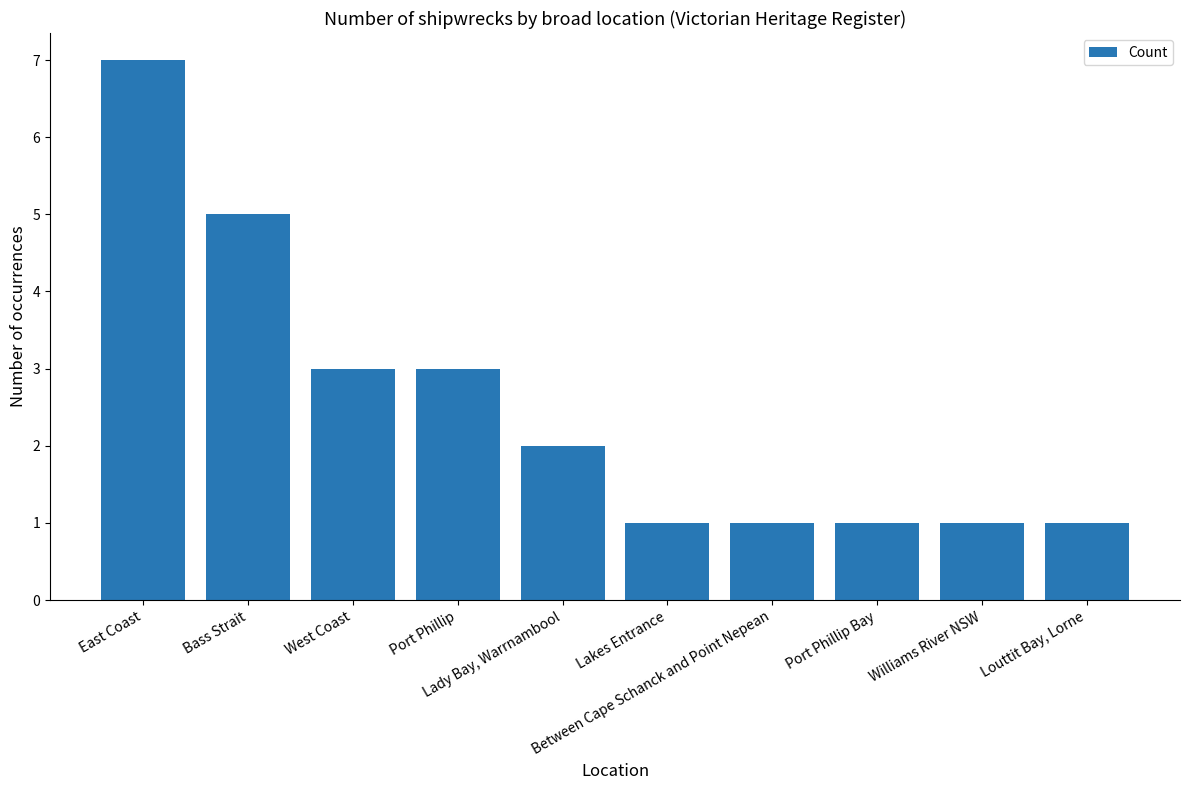

Reading left to right, transcribe all the data shown in this chart.

7	5	3	3	2	1	1	1	1	1